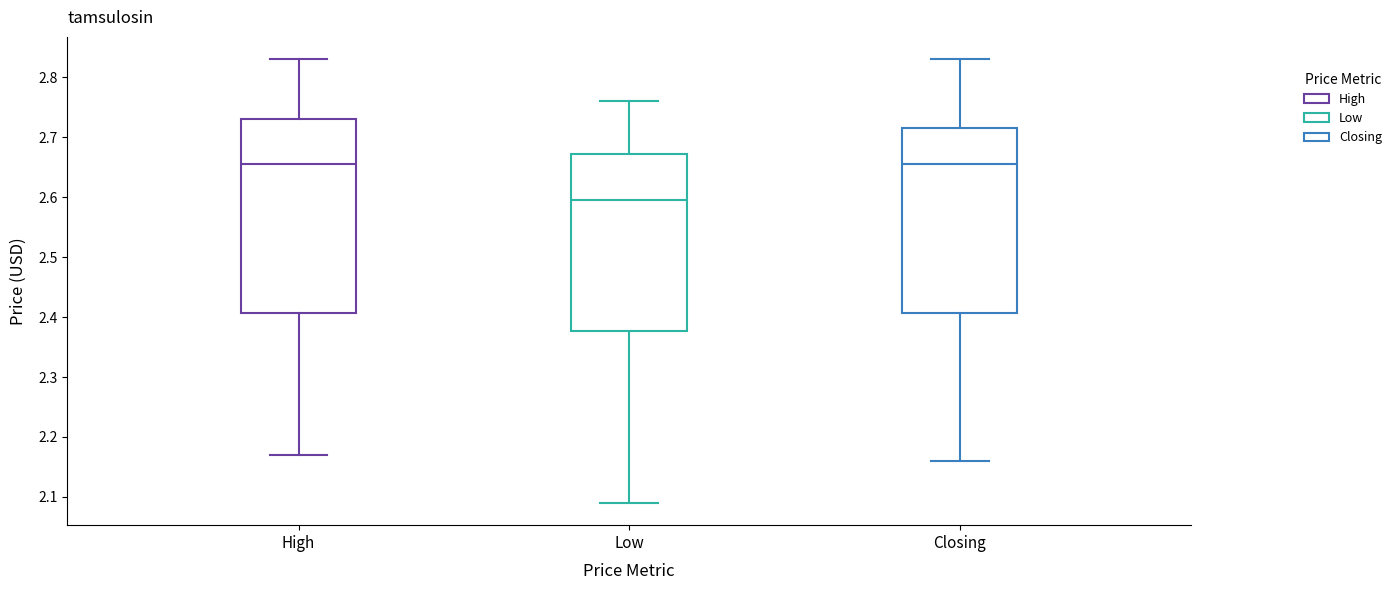

Reading left to right, read every box against the y-axis: the position of its median line, the range the box covers, and the ends of its whiskers. The values are not printed on the chart, so give them approximately, as read against the axis.

High: median 2.66, box 2.41 to 2.73, whiskers 2.17 to 2.83
Low: median 2.60, box 2.38 to 2.67, whiskers 2.09 to 2.76
Closing: median 2.66, box 2.41 to 2.72, whiskers 2.16 to 2.83